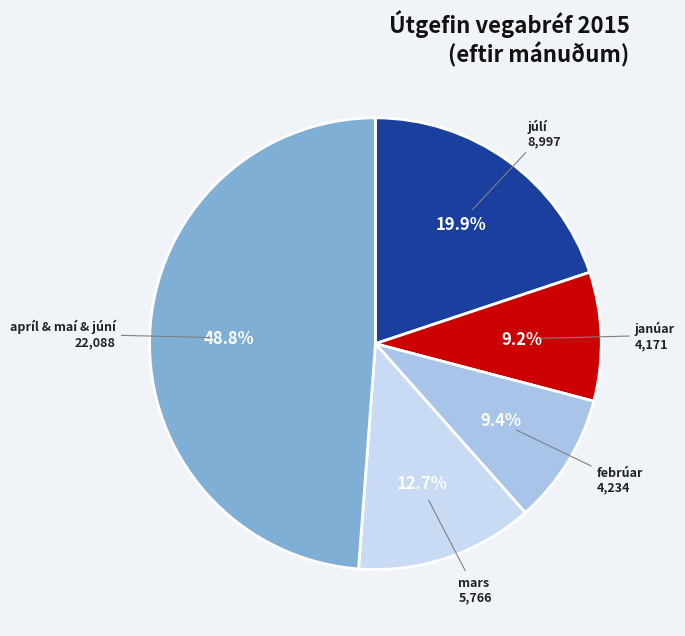

Is there a majority slice in this chart?

No